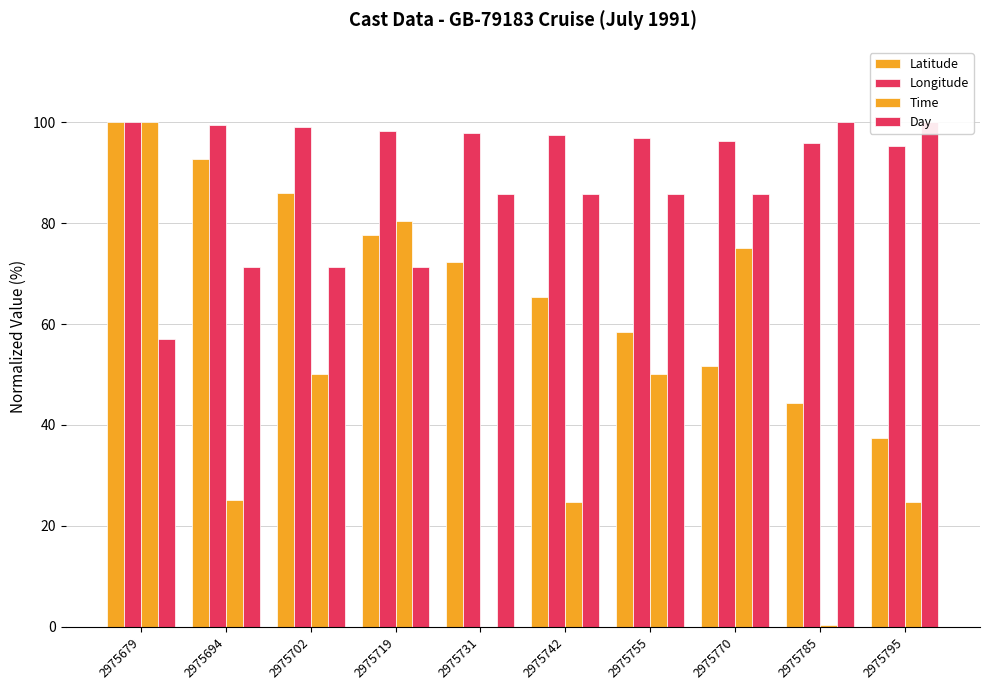

How many values in the Time series are below 50?

5